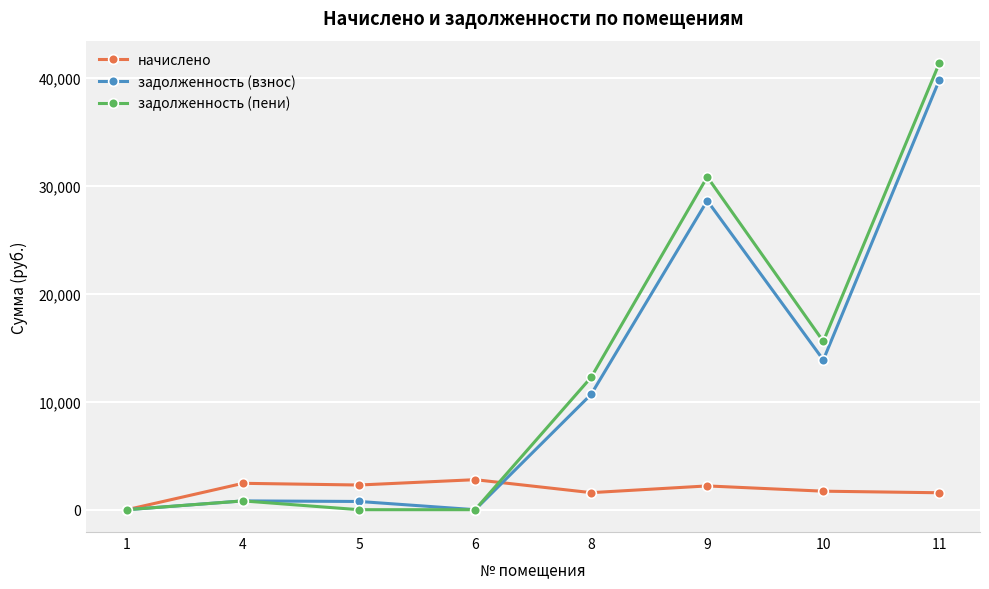

What is the highest value of the задолженность (взнос) series?

39835.9